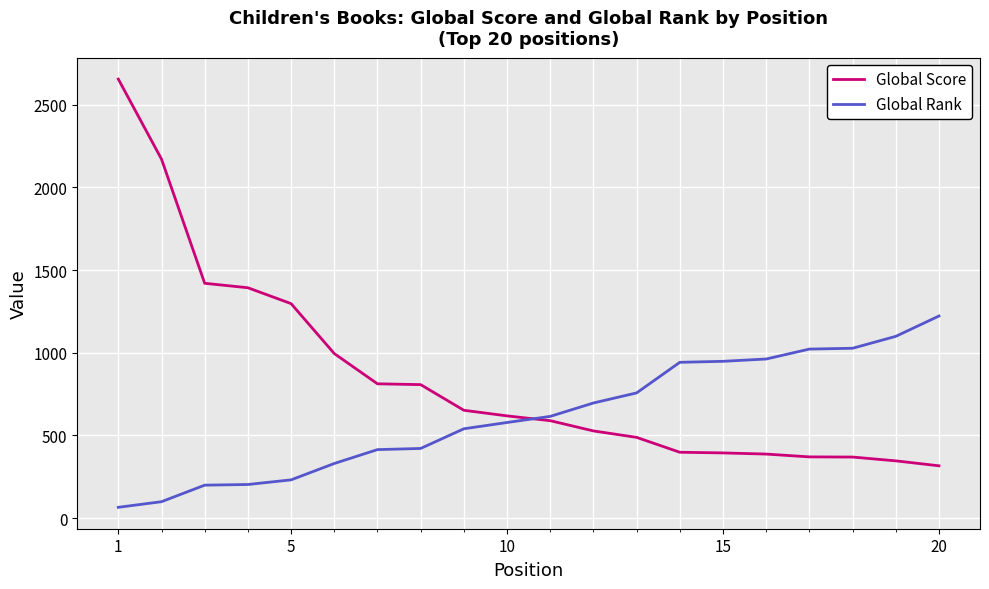

True or false: Global Rank and Global Score intersect in this chart.

True